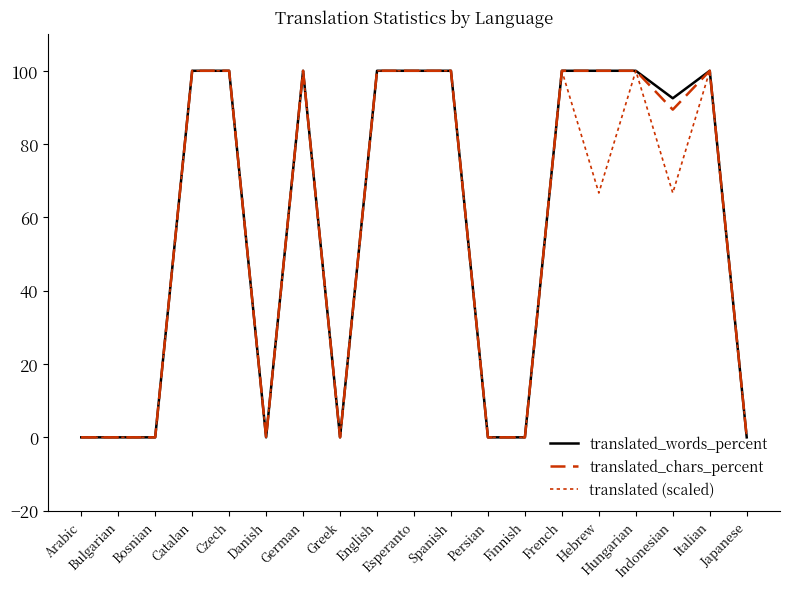

Count the number of categories in the chart.

19